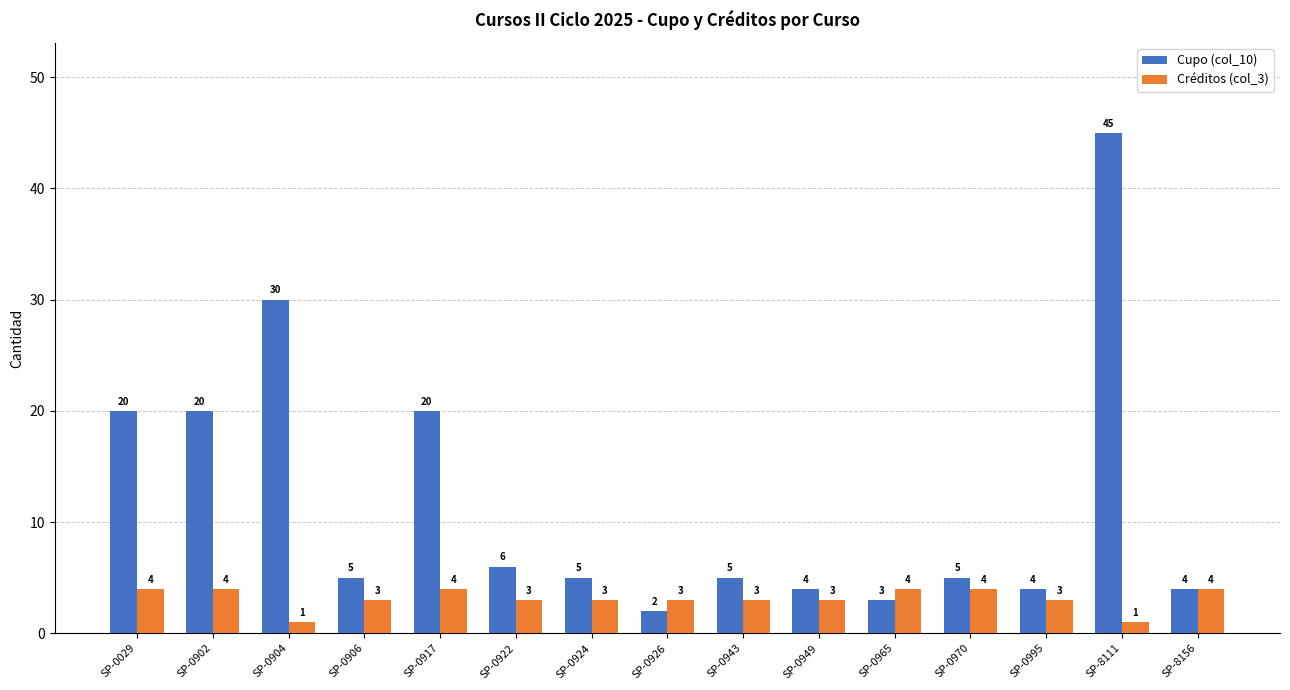

What value does the Créditos (col_3) series have at SP-0902?

4